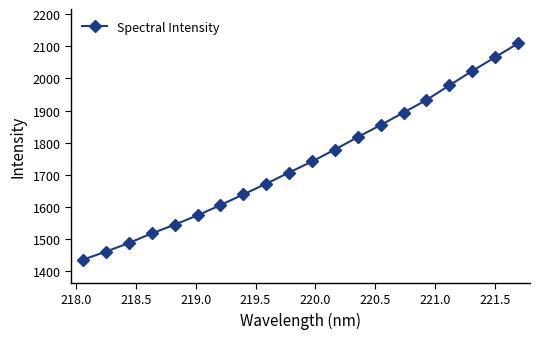

What is the difference between the maximum and minimum values?

672.3